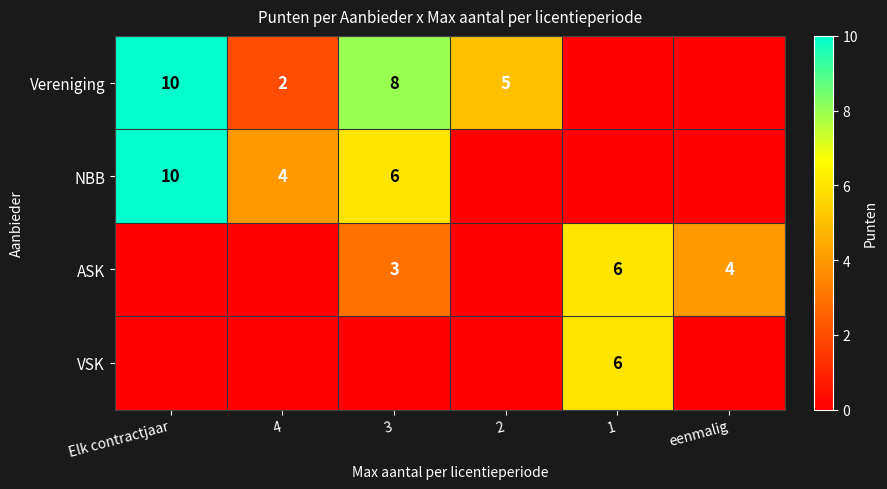

True or false: VSK has a value of 3 at 1.

False